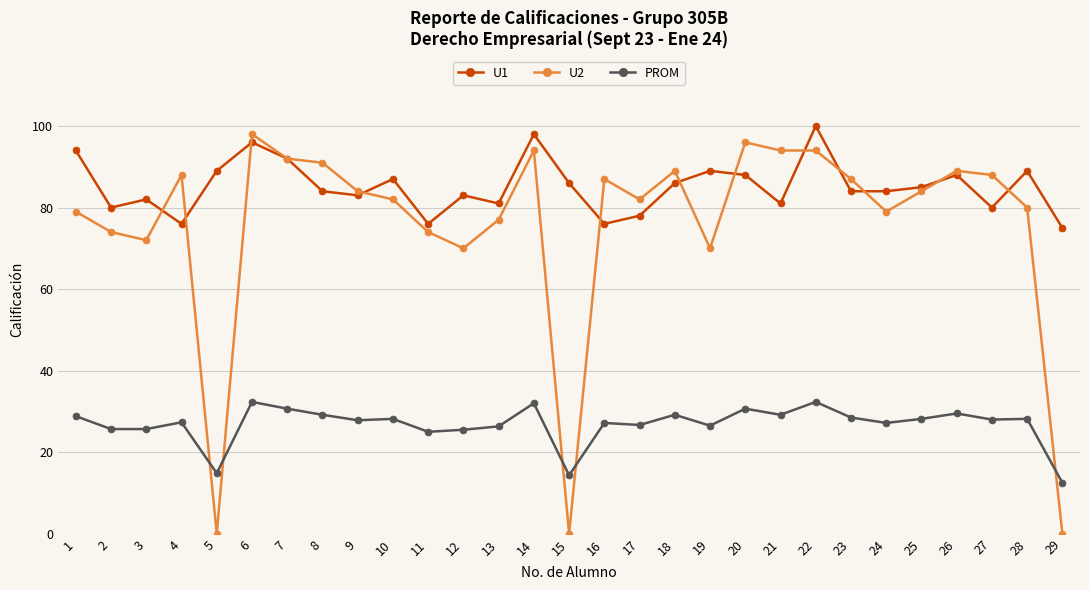

True or false: U1 and PROM intersect in this chart.

False